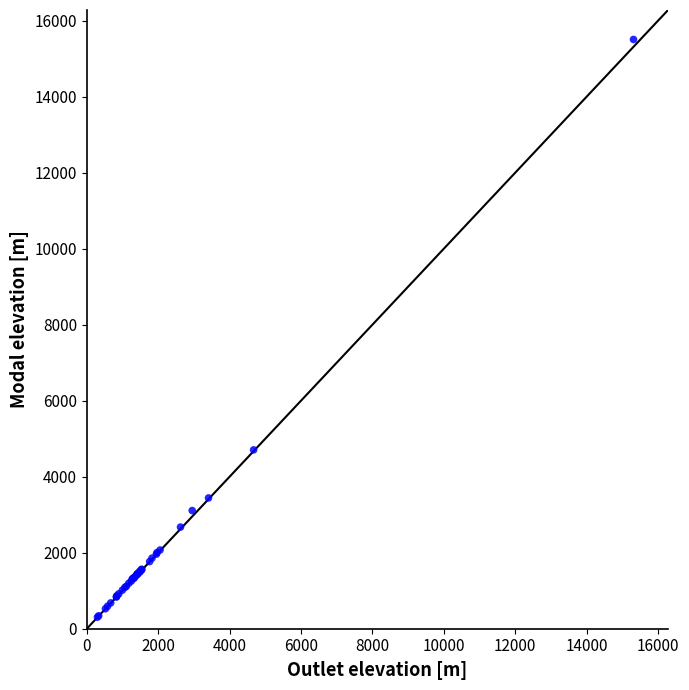

What Y value in the scatter plot is closest to 7904?

4705.8